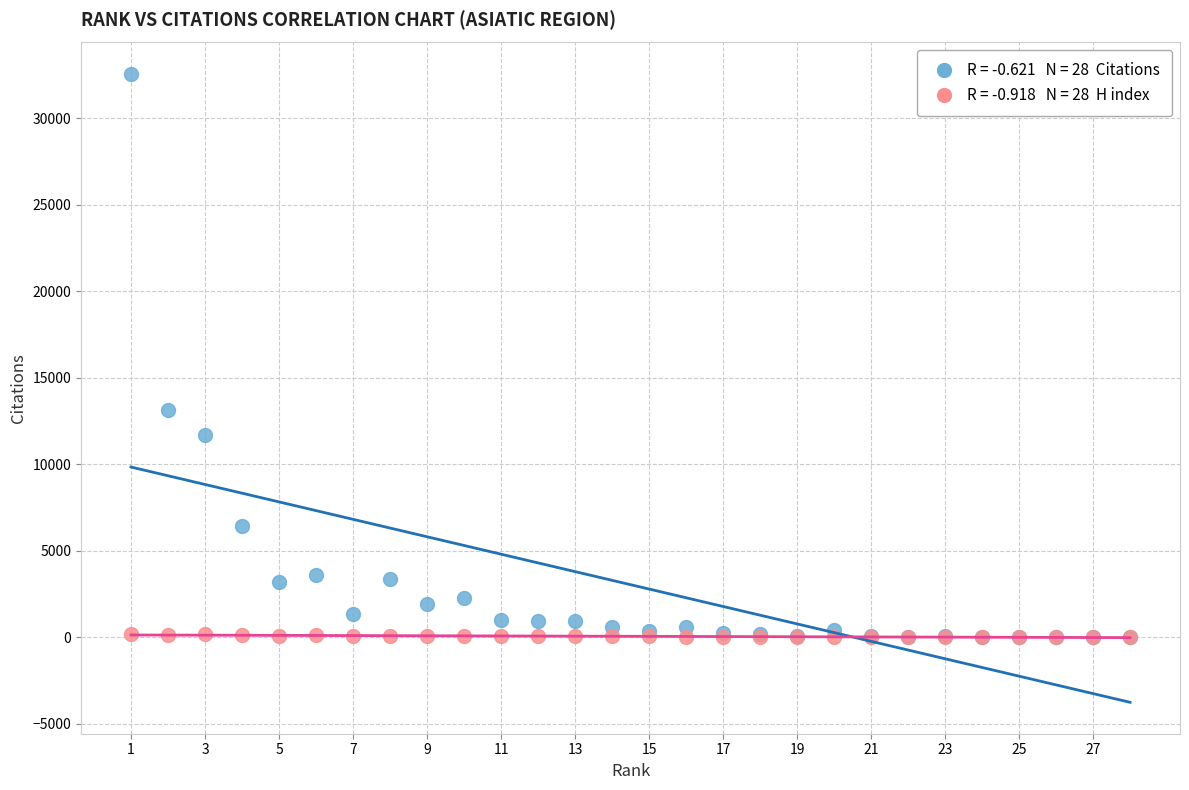

Across all series, what Y value is closest to 16279?

13128